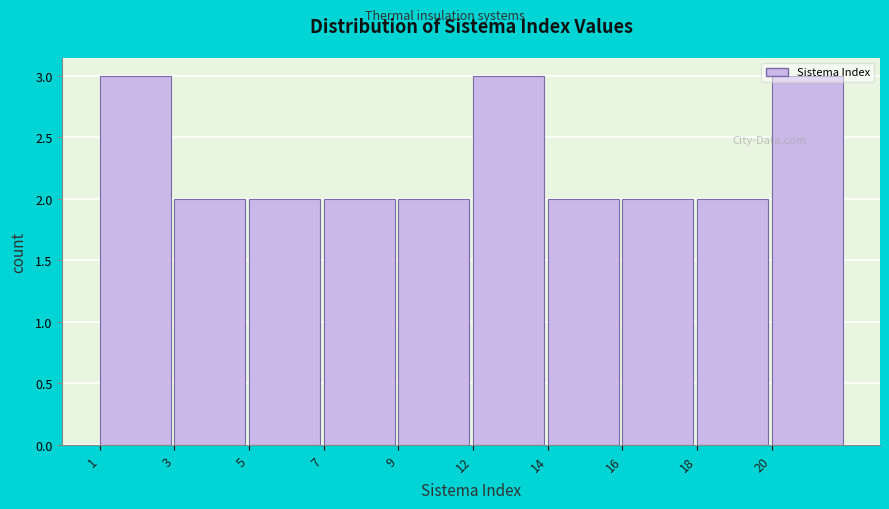

What is the ratio of the value at 1 to the value at 20?

1.0